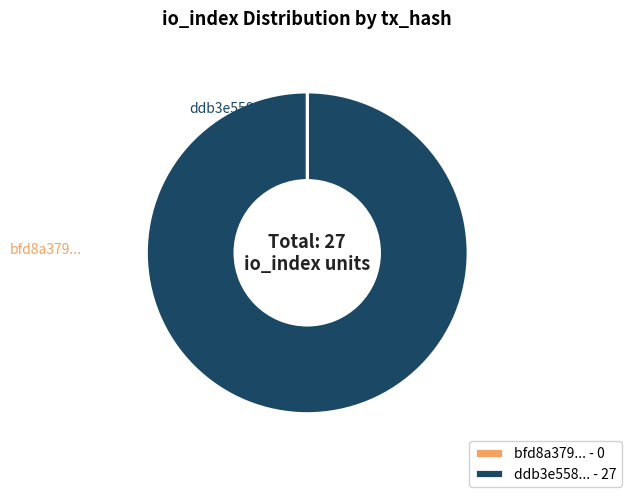

Count the number of slices in the pie.

2